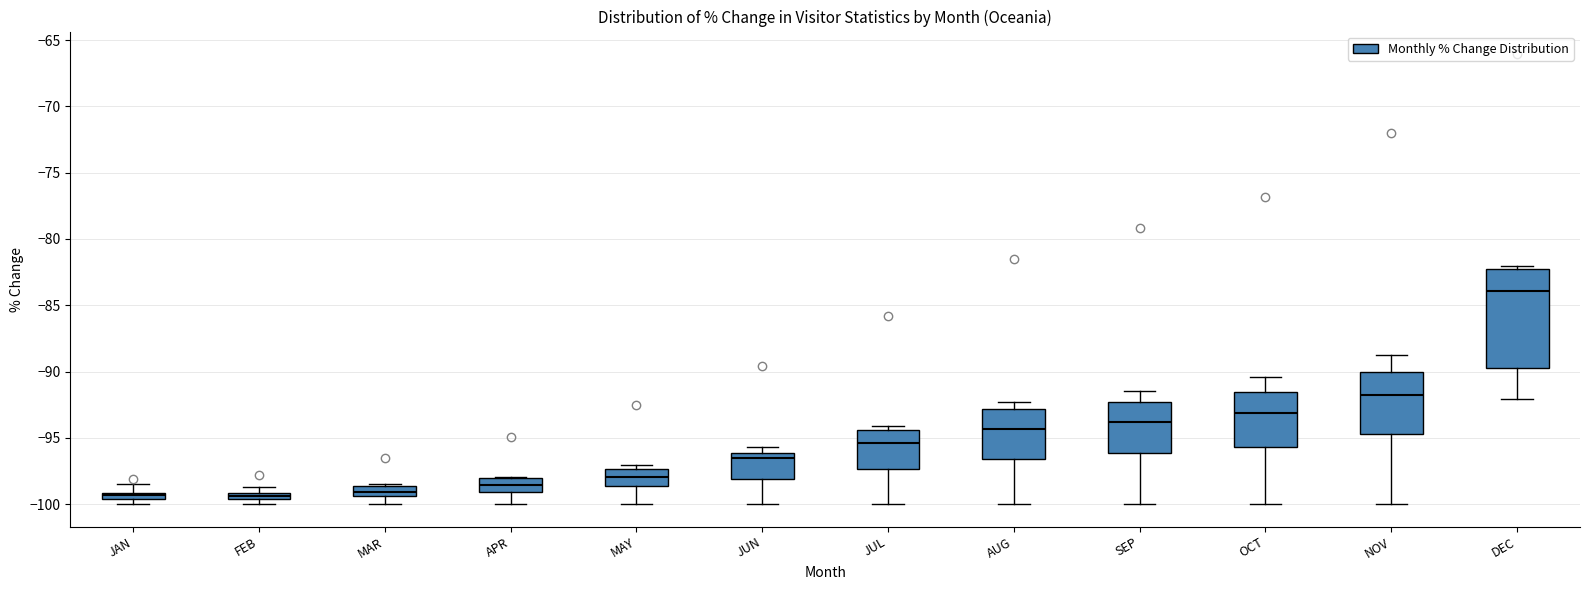

Where does the upper whisker of the box for NOV end on the y-axis? The values are not printed on the chart, so give them approximately, as read against the axis.

-88.5